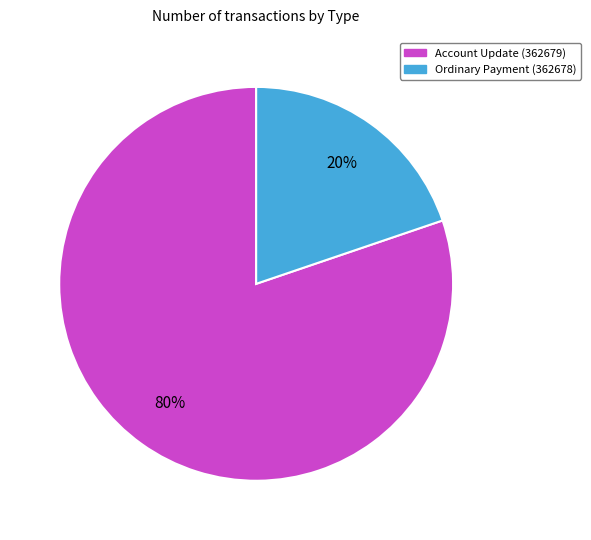

To the nearest percent, what percentage of the pie is Account Update (362679)?

80%